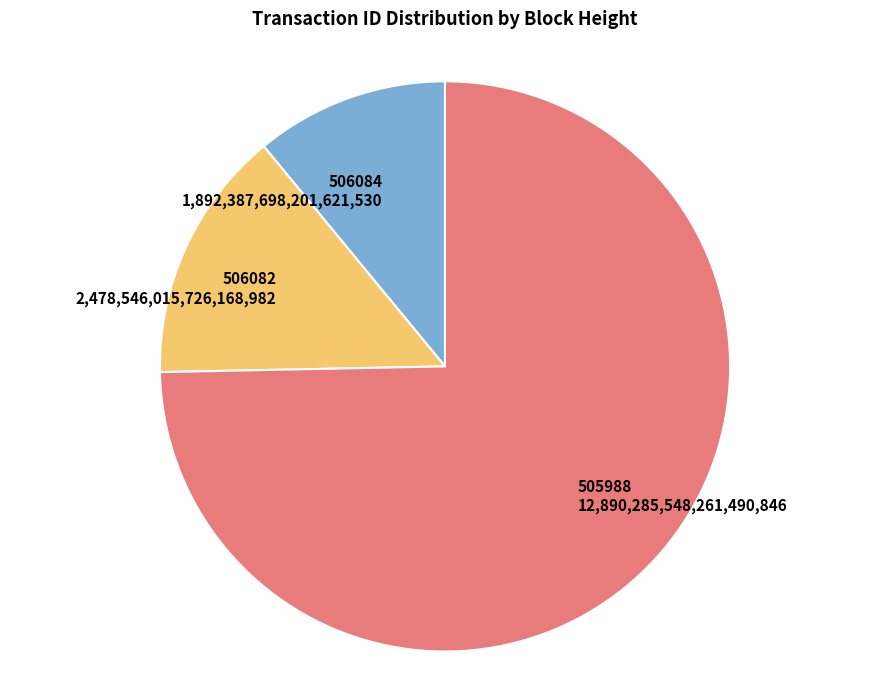

What is the majority slice?

505988